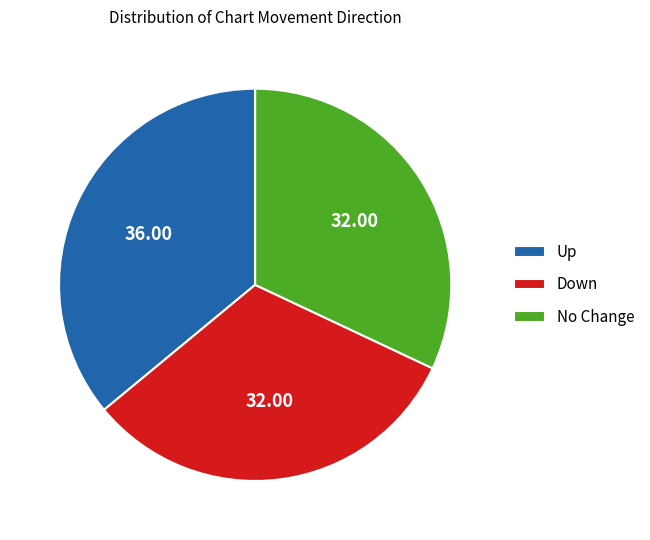

Is there any slice that represents more than half of the pie?

No